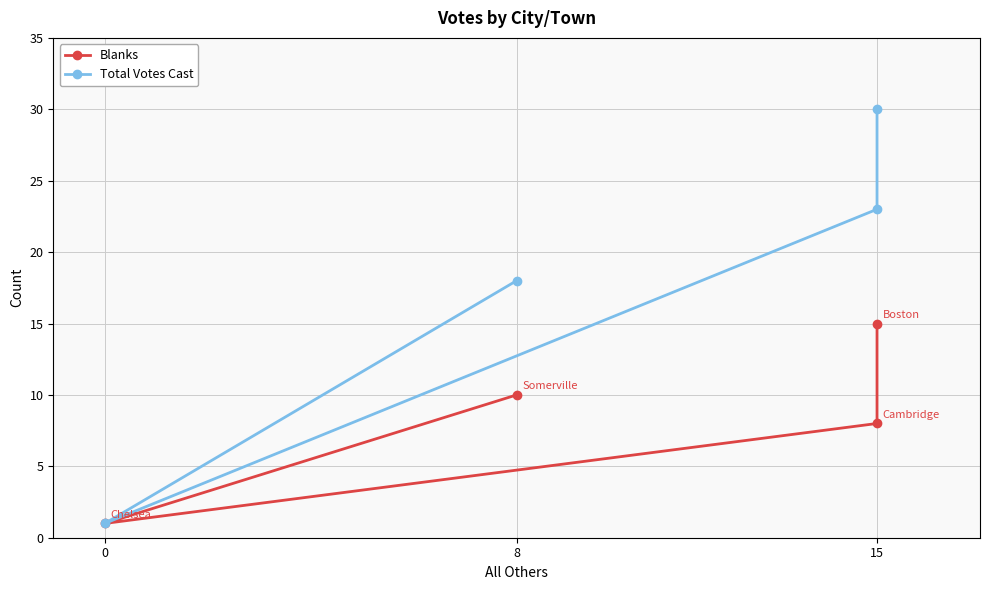

How many Total Votes Cast values are between 18 and 30?

3